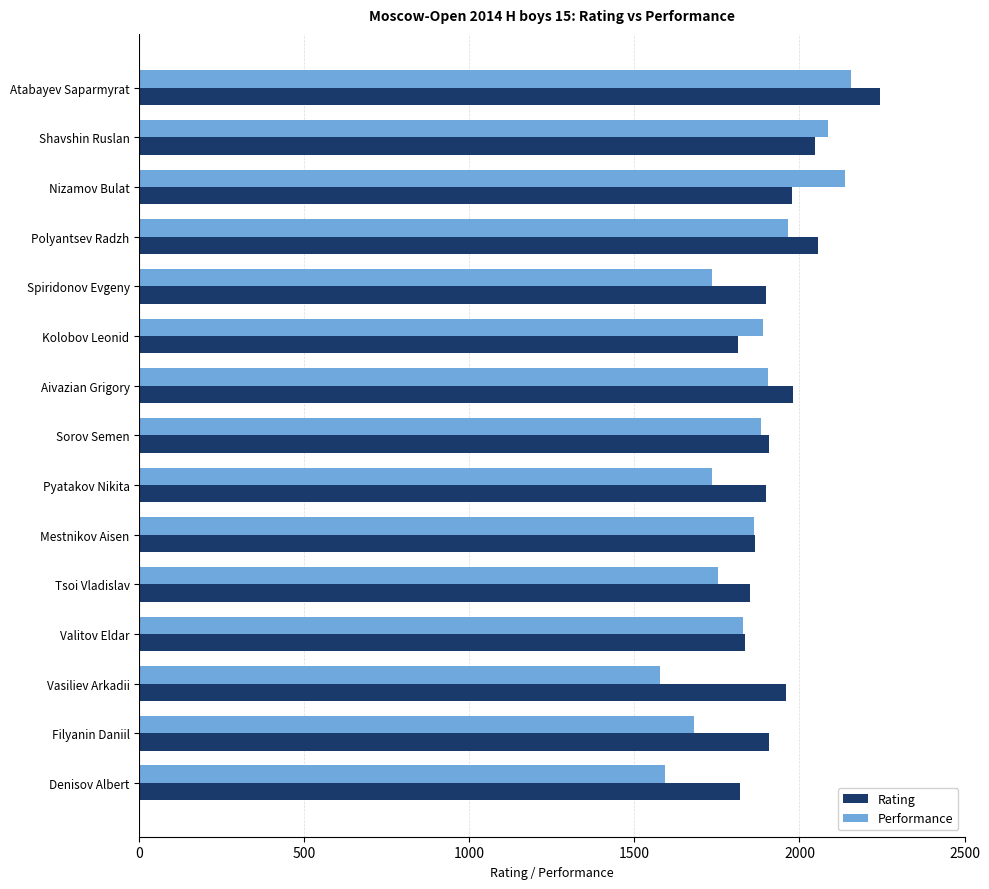

What is the total value across all series at Filyanin Daniil?

3587